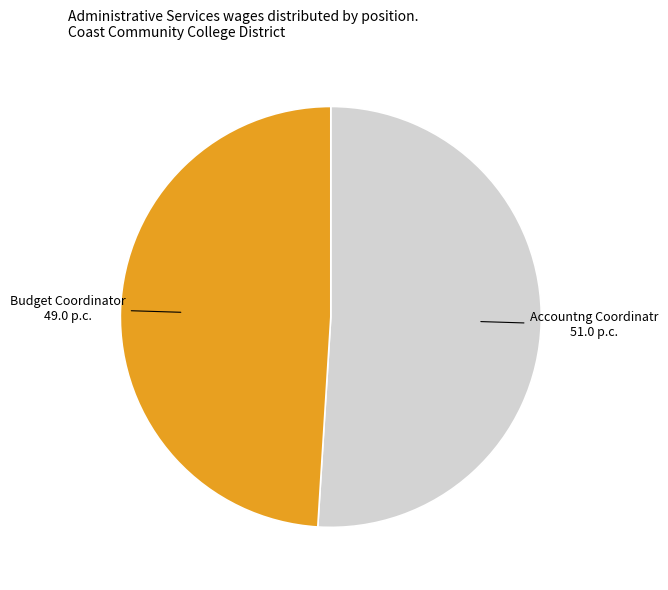

Count the number of slices in the pie.

2